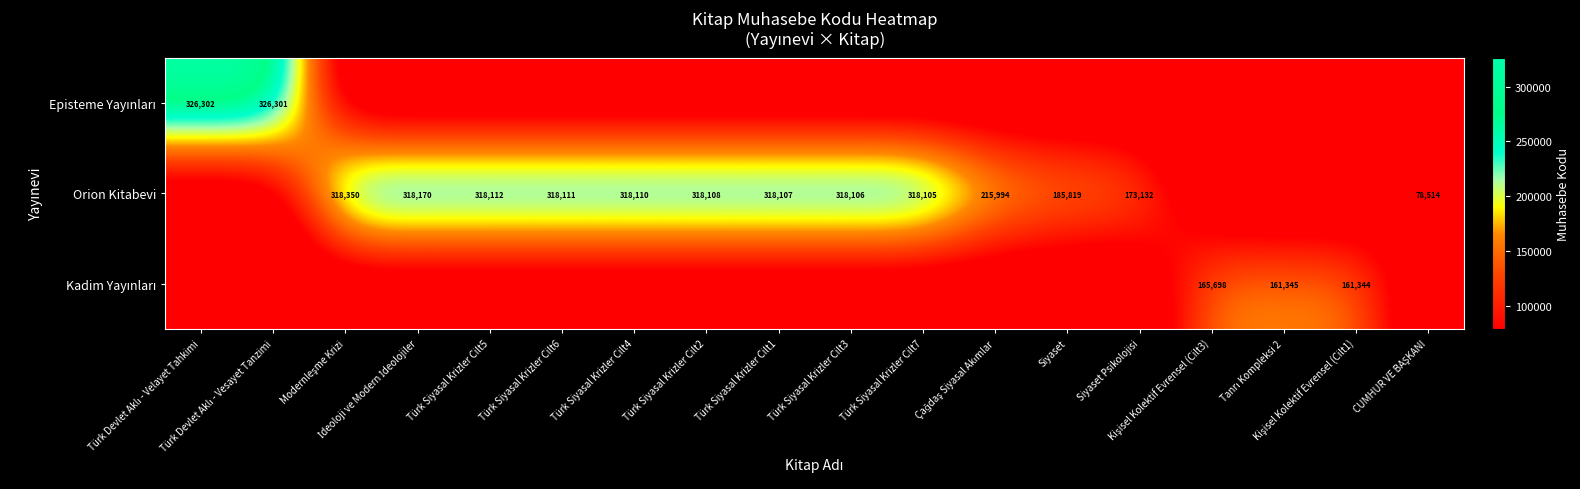

List the labels in order of Orion Kitabevi value, largest first.

Modernleşme Krizi, İdeoloji ve Modern İdeolojiler, Türk Siyasal Krizler Cilt5, Türk Siyasal Krizler Cilt6, Türk Siyasal Krizler Cilt4, Türk Siyasal Krizler Cilt2, Türk Siyasal Krizler Cilt1, Türk Siyasal Krizler Cilt3, Türk Siyasal Krizler Cilt7, Çağdaş Siyasal Akımlar, Siyaset, Siyaset Psikolojisi, CUMHUR VE BAŞKANI, Türk Devlet Aklı - Velayet Tahkimi, Türk Devlet Aklı - Vesayet Tanzimi, Kişisel Kolektif Evrensel (Cilt3), Tanrı Kompleksi 2, Kişisel Kolektif Evrensel (Cilt1)